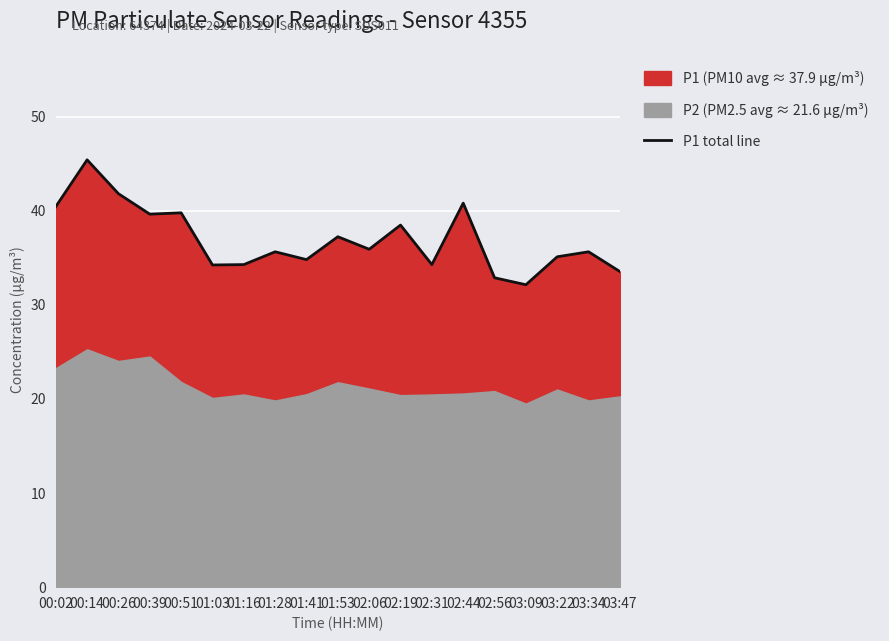

Rank the categories by value from lowest to highest.

03:09, 02:56, 03:47, 01:03, 01:16, 02:31, 01:41, 03:22, 01:28, 03:34, 02:06, 01:53, 02:19, 00:39, 00:51, 00:02, 02:44, 00:26, 00:14